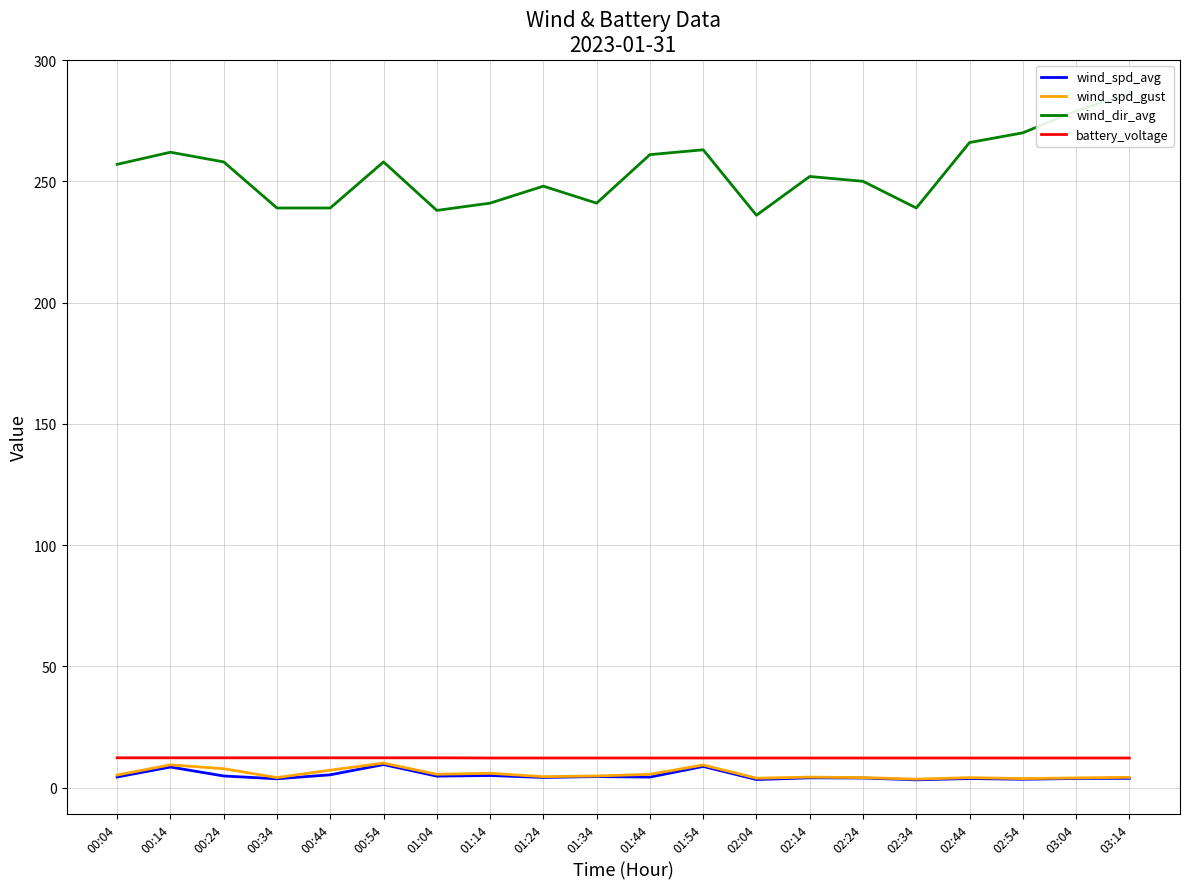

At which category is the sum across all series the highest?

03:14